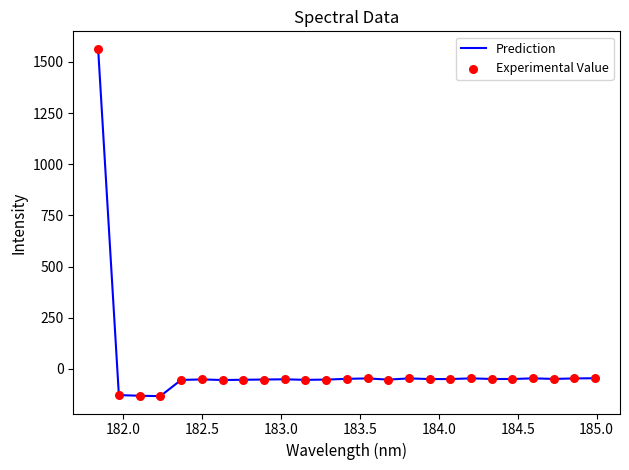

What is the maximum value shown in the chart?

1564.6